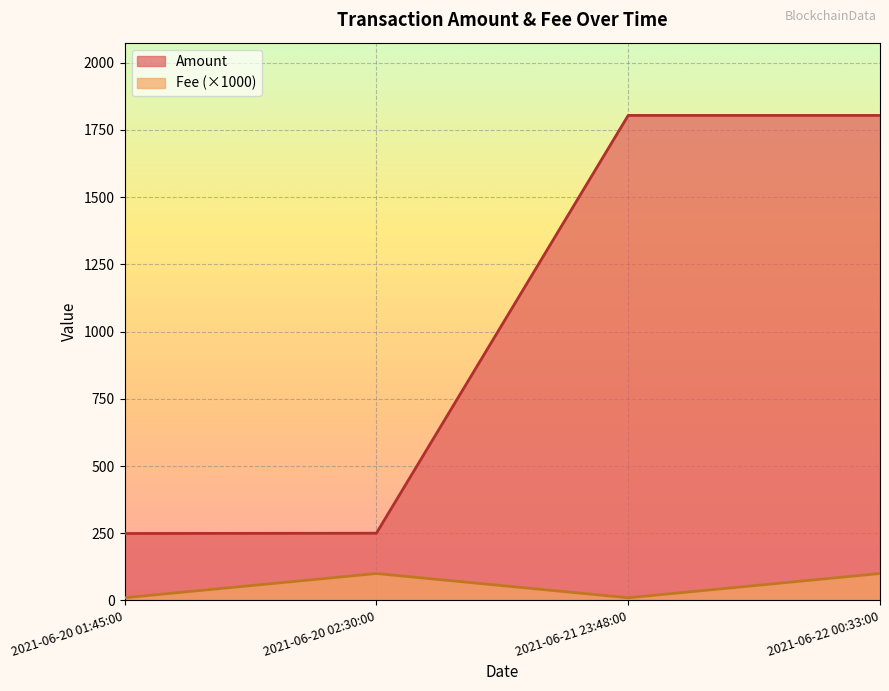

True or false: Fee has more than 0 interior local peaks.

True